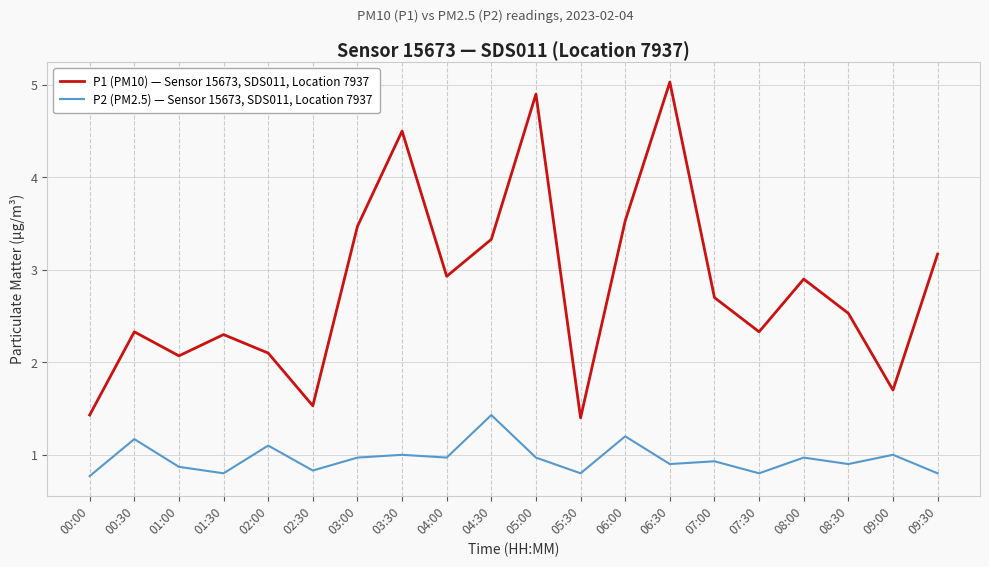

True or false: P1 (PM10) — Sensor 15673, SDS011, Location 7937 and P2 (PM2.5) — Sensor 15673, SDS011, Location 7937 intersect in this chart.

False